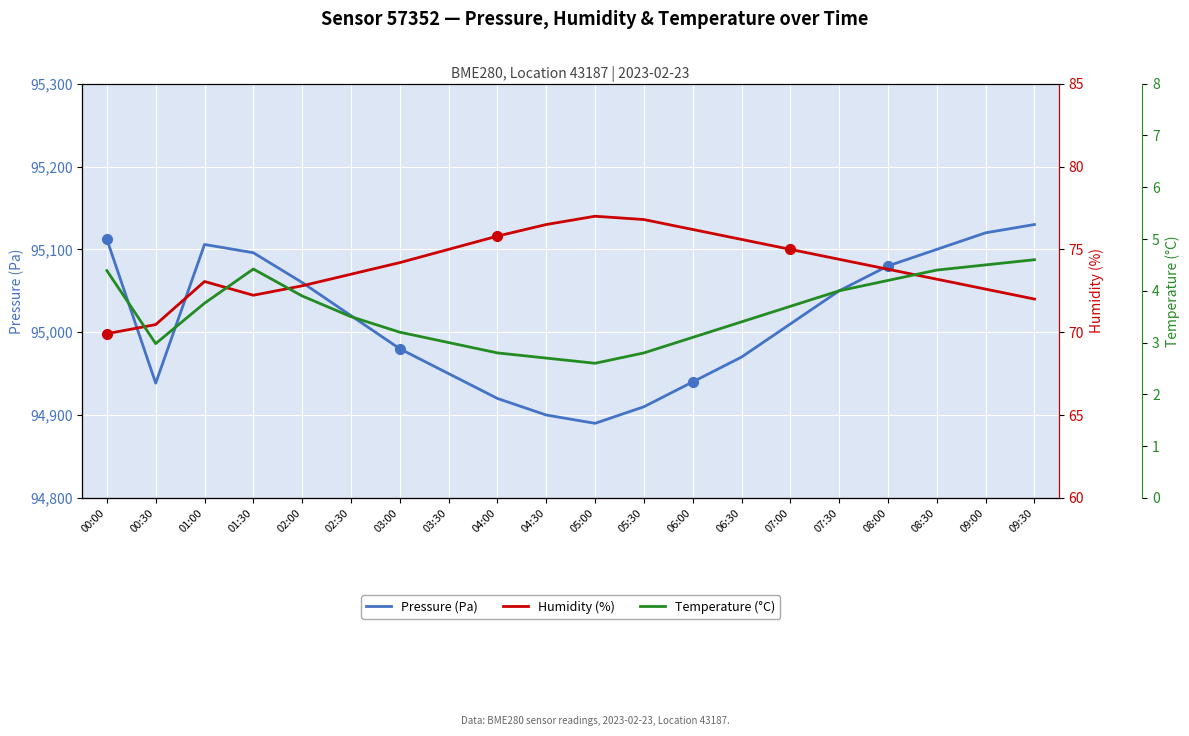

What is the maximum value for Humidity (%)?

77.0